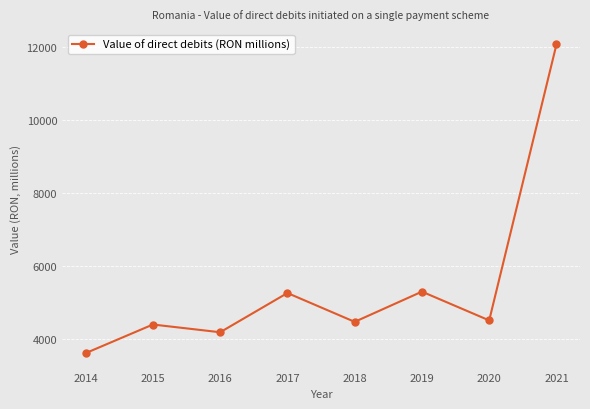

True or false: there are more than 2 points higher than both neighbors.

True